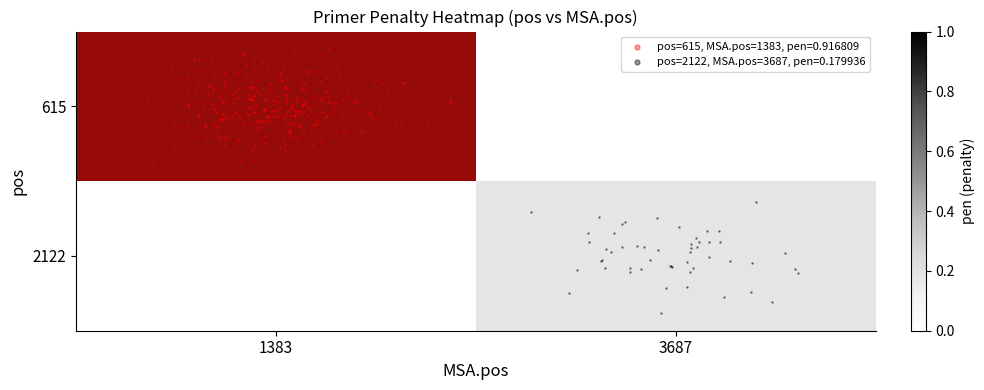

List the series in order of their peak value, lowest first.

2122, 615